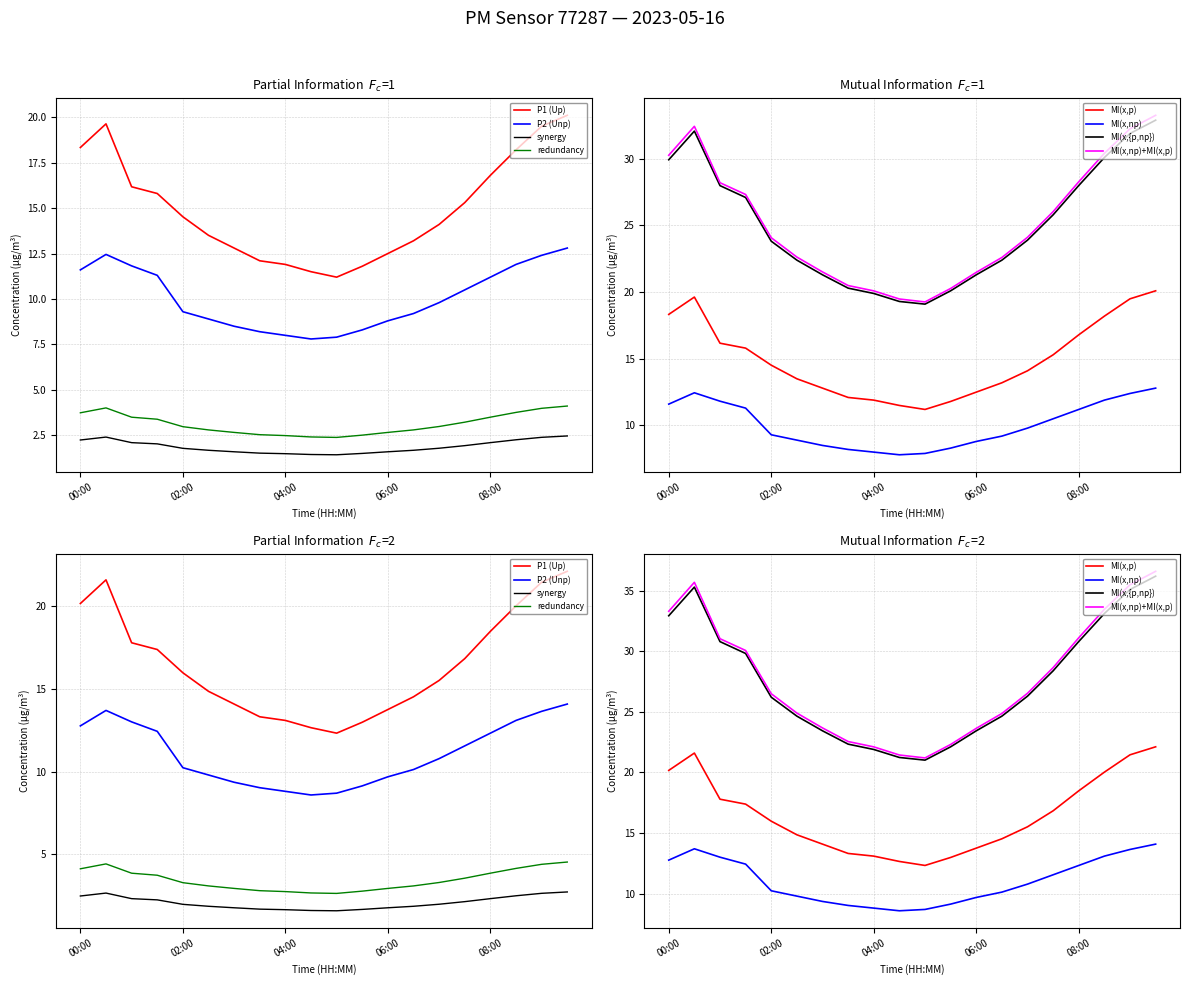

The P1 series shows 18.4 at 04:00. True or false?

False